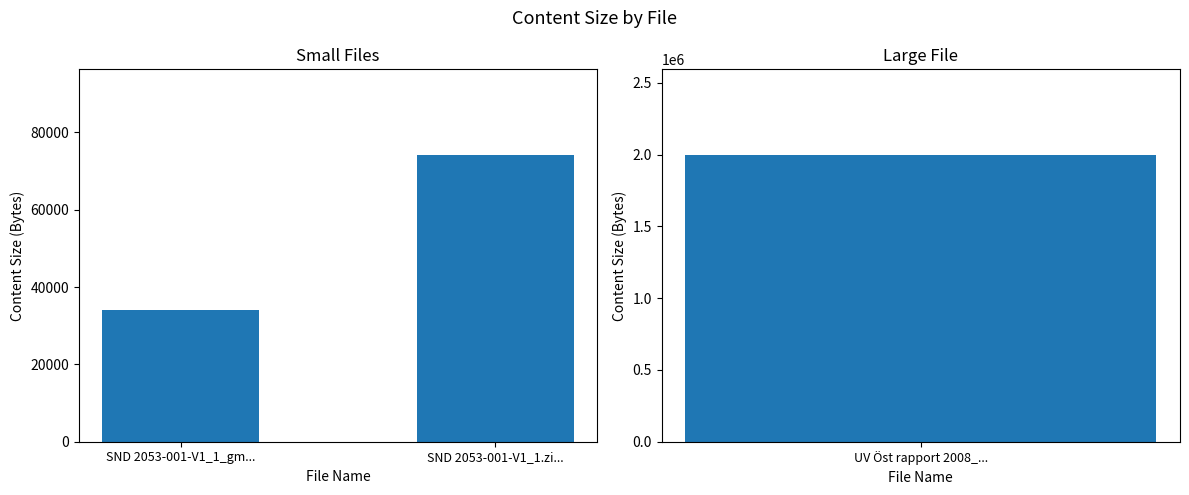

What value does the data have at SND 2053-001-V1_1_gm...?

34031